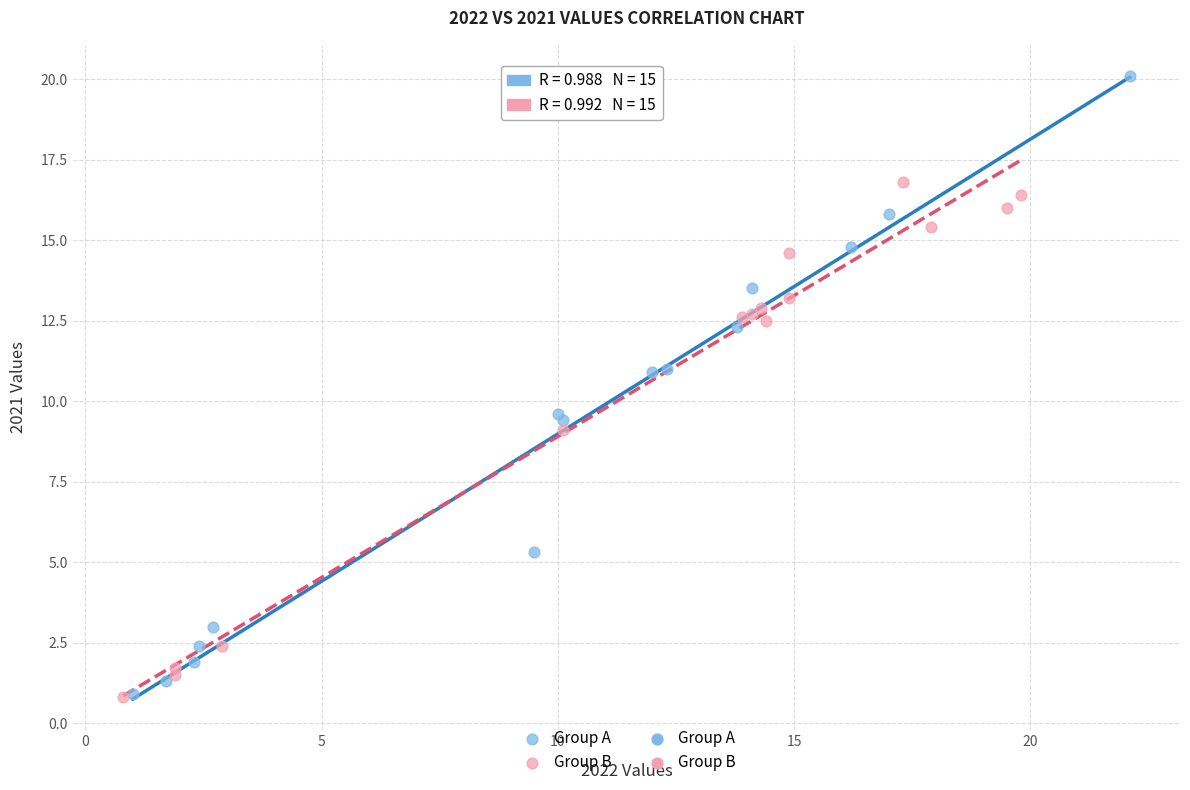

Which series reaches the maximum Y coordinate?

Group A